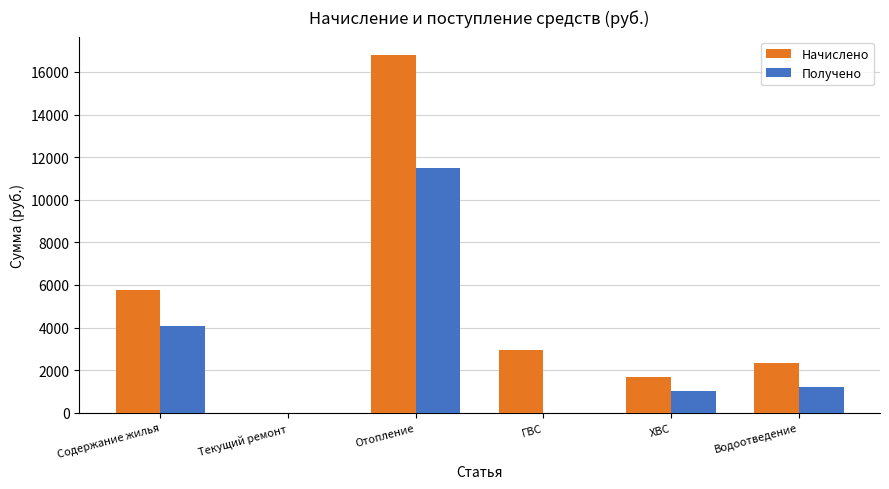

At which label is Начислено closest to 8409?

Содержание жилья